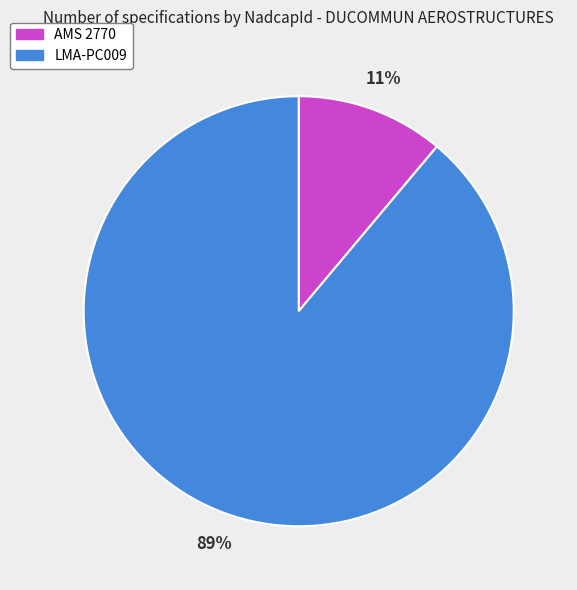

Which category has the smallest portion of the pie?

AMS 2770